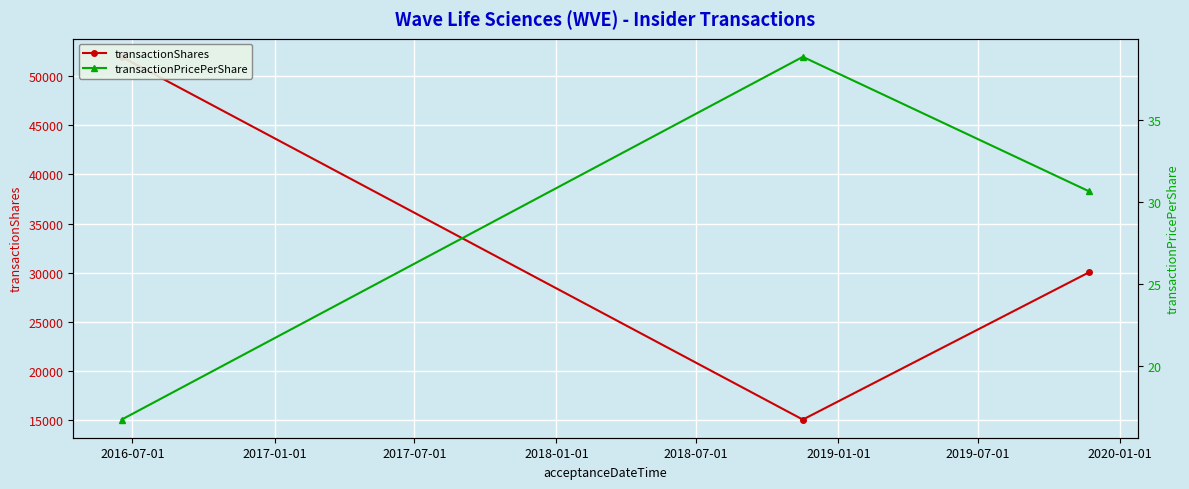

What is the value of the transactionPricePerShare point at the 3rd from the left?

30.6